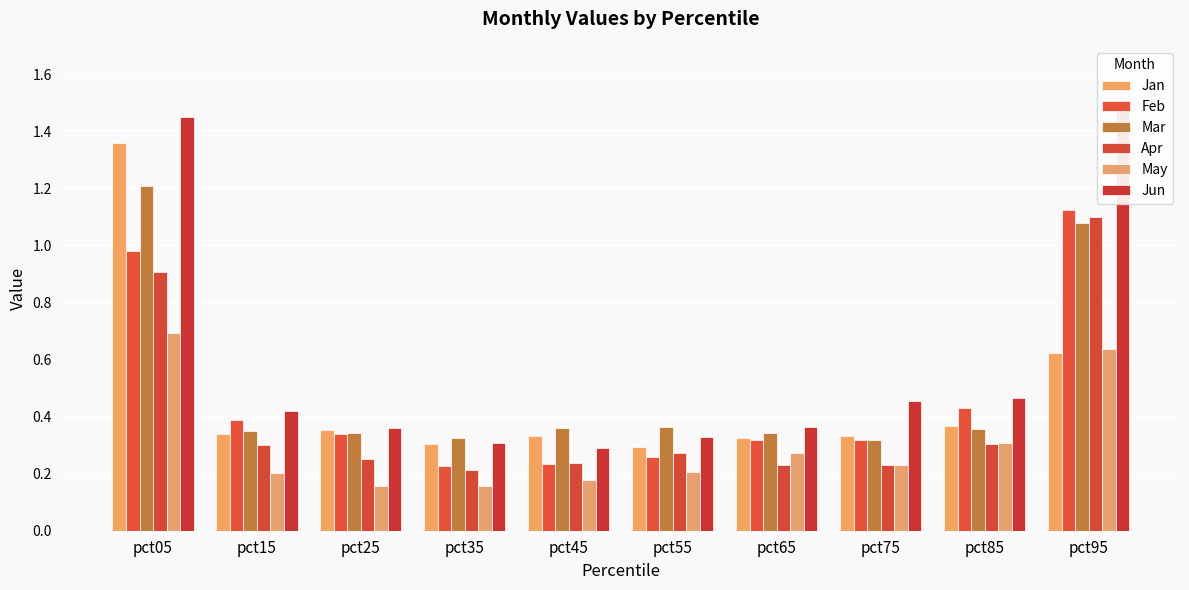

What value does the Feb series have at pct55?

0.3